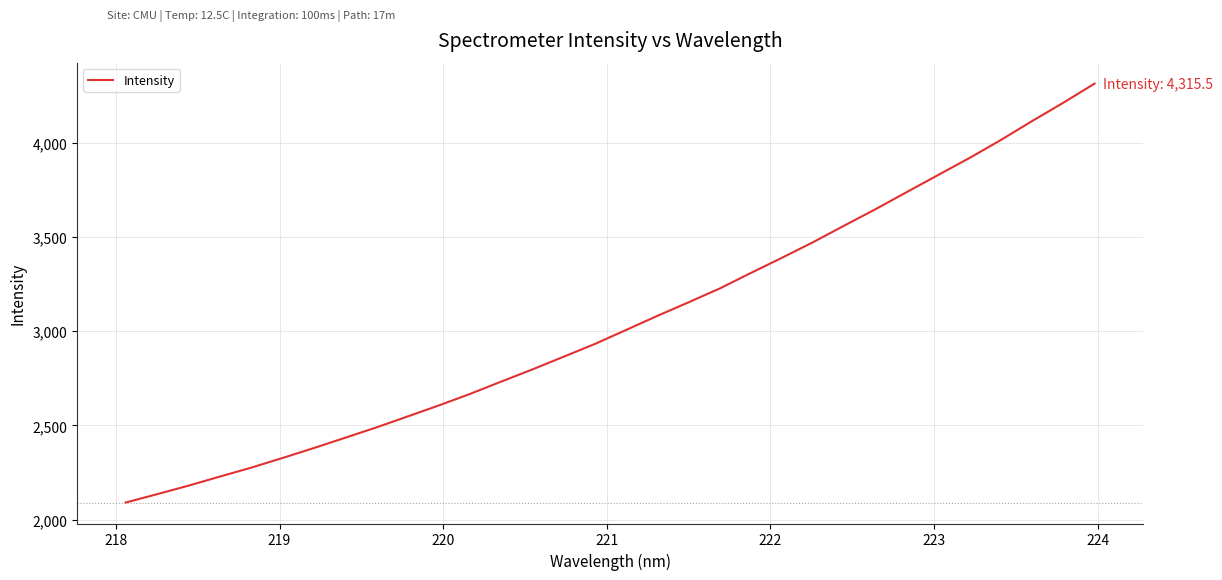

How many values exceed 3006?

16